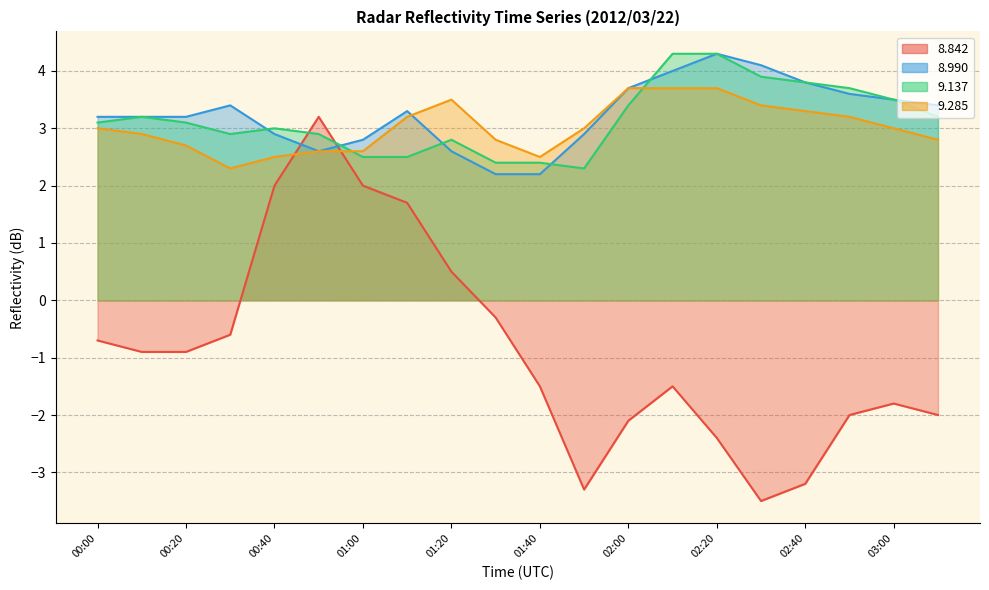

What is the approximate value of 8.990 at 02:10?

4.0